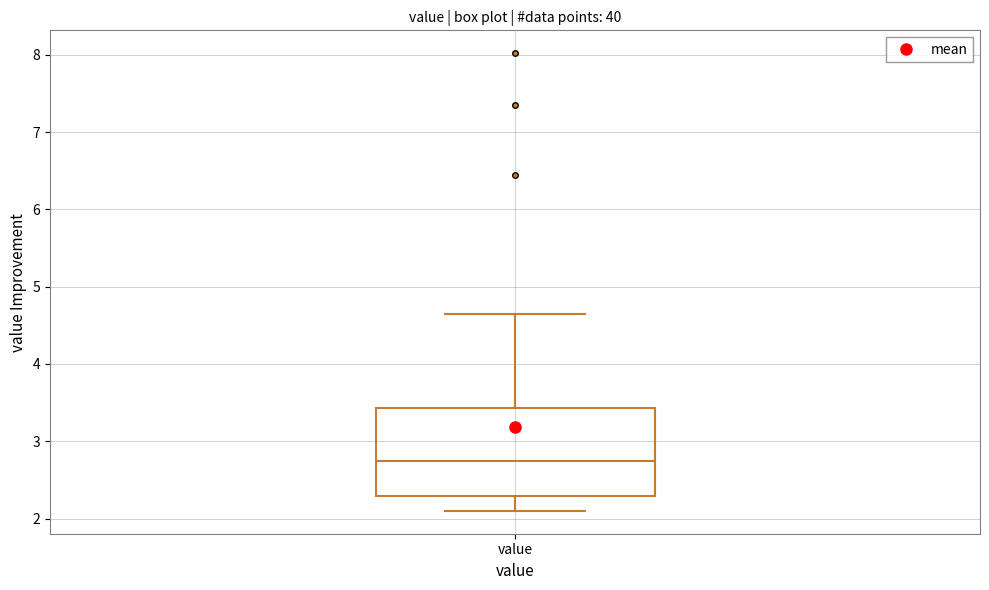

Read this box plot against the y-axis: the position of the median line, the range covered by the box, and the ends of both whiskers. The values are not printed on the chart, so give them approximately, as read against the axis.

median 2.7, box 2.3 to 3.4, whiskers 2.1 to 4.7